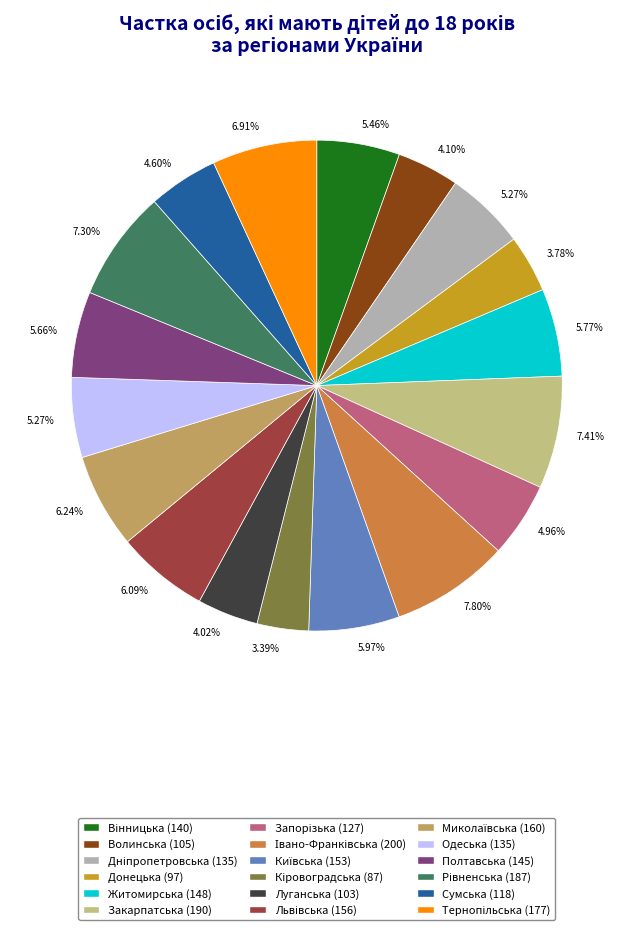

Is there a majority slice in this chart?

No